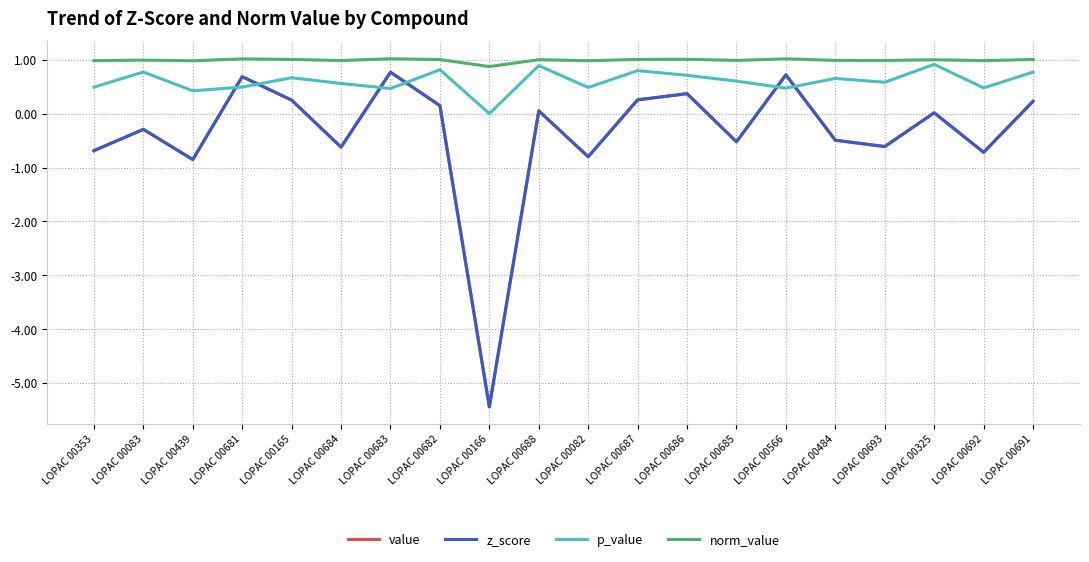

Does the chart display data point markers on the line(s)?

No